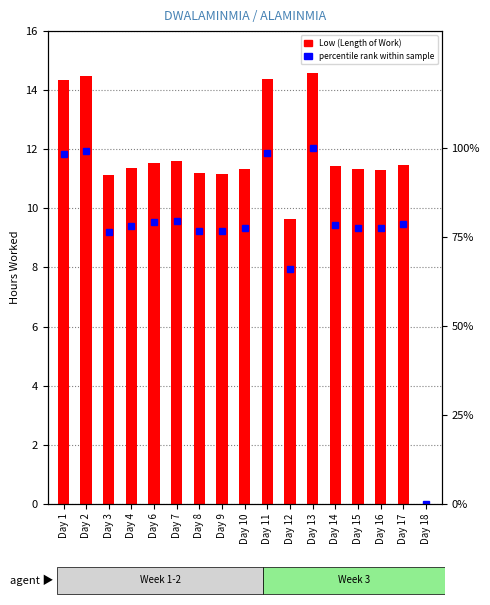

At which label does Low (Length of Work) reach its peak?

Day 13